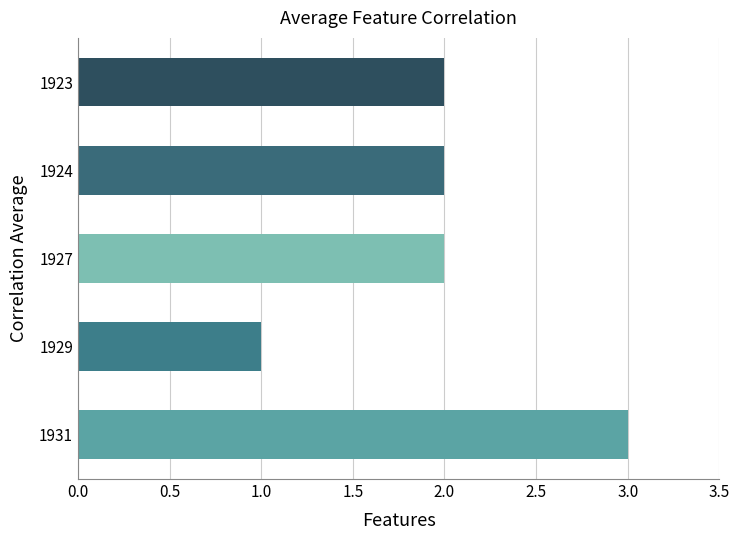

Reading top to bottom, what are all the values shown in this chart?

2	2	2	1	3